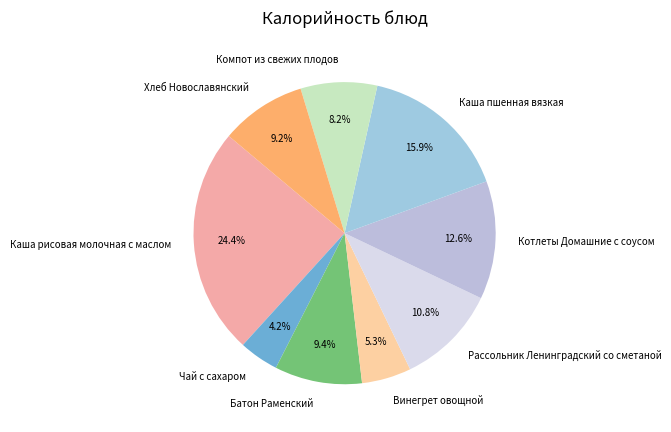

To the nearest percent, what percentage of the pie is Компот из свежих плодов?

8%